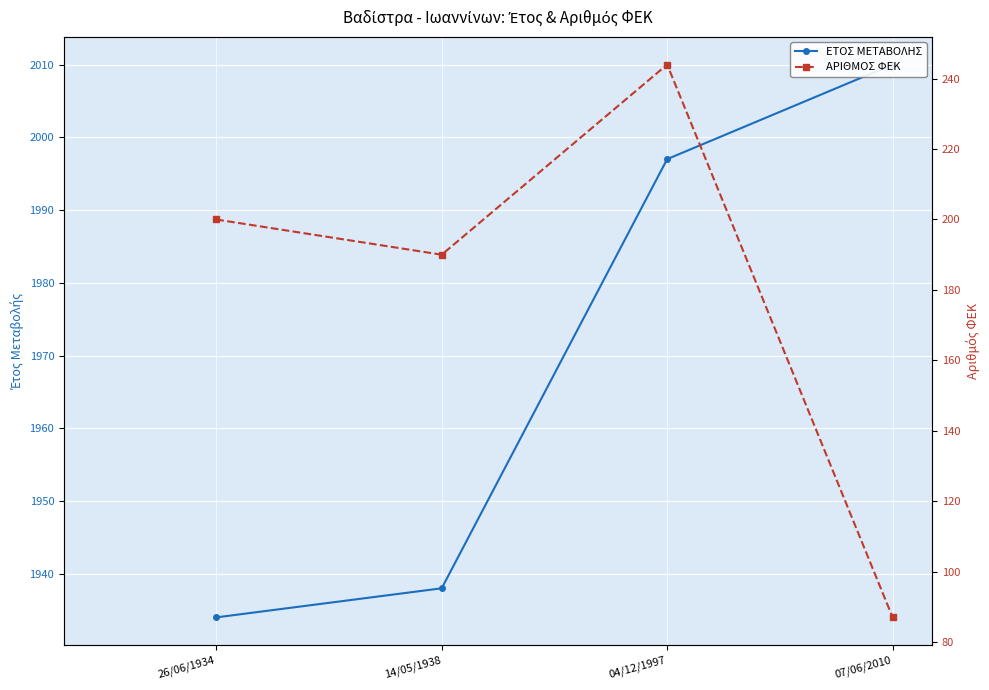

Reading left to right, transcribe all the data shown in this chart.

ΕΤΟΣ ΜΕΤΑΒΟΛΗΣ: 26/06/1934=1934	14/05/1938=1938	04/12/1997=1997	07/06/2010=2010
ΑΡΙΘΜΟΣ ΦΕΚ: 26/06/1934=200	14/05/1938=190	04/12/1997=244	07/06/2010=87